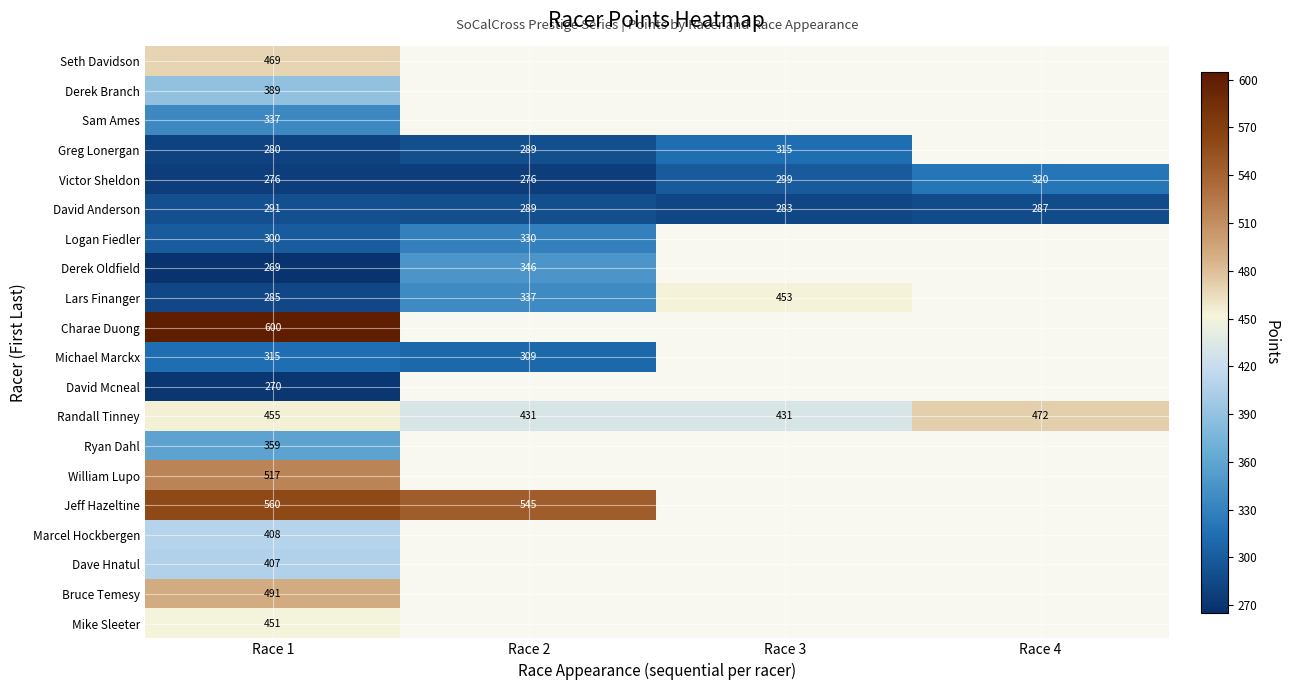

At Race 1, list the series in order from smallest to largest.

Derek Oldfield, David Mcneal, Victor Sheldon, Greg Lonergan, Lars Finanger, David Anderson, Logan Fiedler, Michael Marckx, Sam Ames, Ryan Dahl, Derek Branch, Dave Hnatul, Marcel Hockbergen, Mike Sleeter, Randall Tinney, Seth Davidson, Bruce Temesy, William Lupo, Jeff Hazeltine, Charae Duong